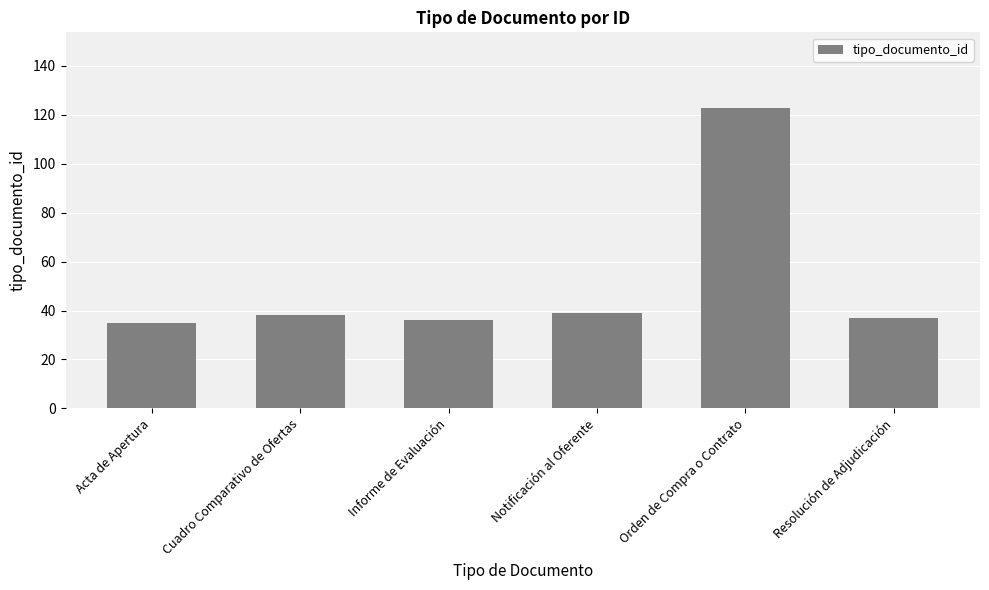

What is the smallest value displayed?

35